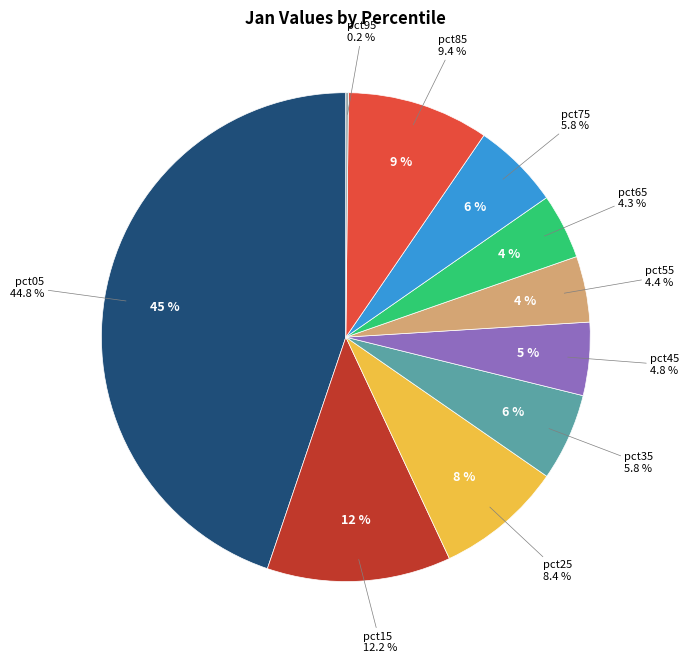

Rank the categories by value from highest to lowest.

pct05, pct15, pct85, pct25, pct35, pct75, pct45, pct55, pct65, pct95